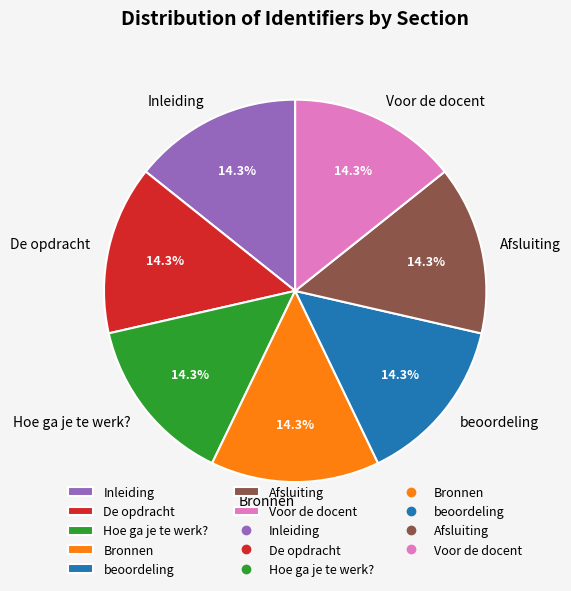

How many segments does this pie chart have?

7